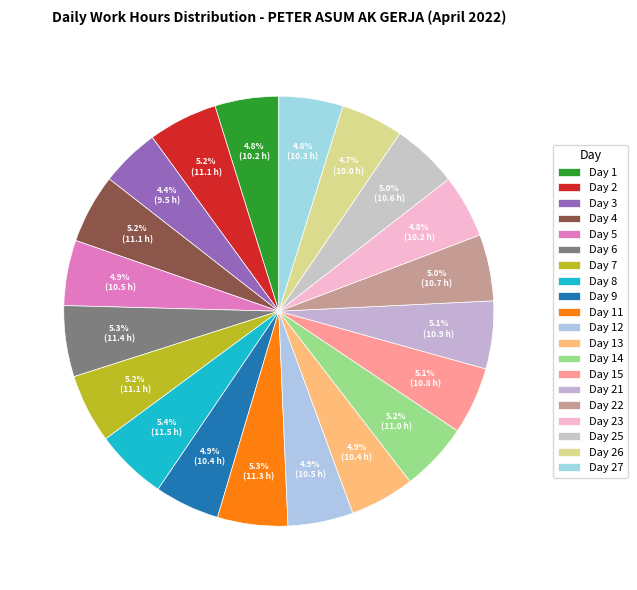

Rank the categories by value from lowest to highest.

Day 3, Day 26, Day 23, Day 1, Day 27, Day 13, Day 9, Day 12, Day 5, Day 25, Day 22, Day 15, Day 21, Day 14, Day 7, Day 4, Day 2, Day 11, Day 6, Day 8